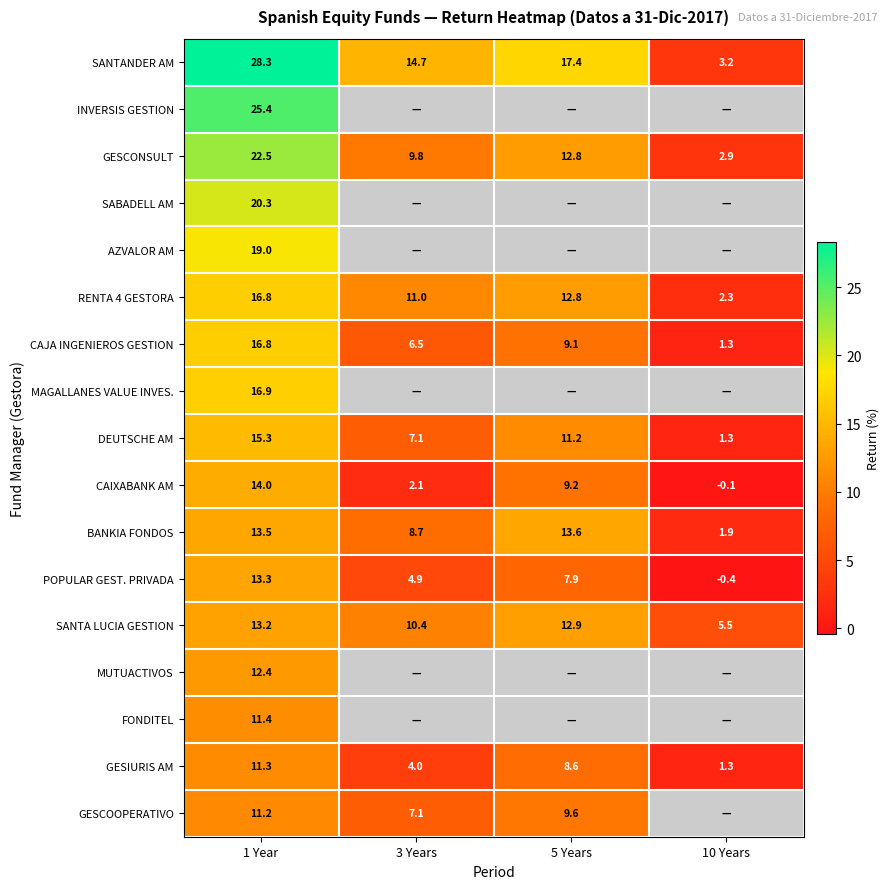

What is the average value of the POPULAR GEST. PRIVADA series?

6.4